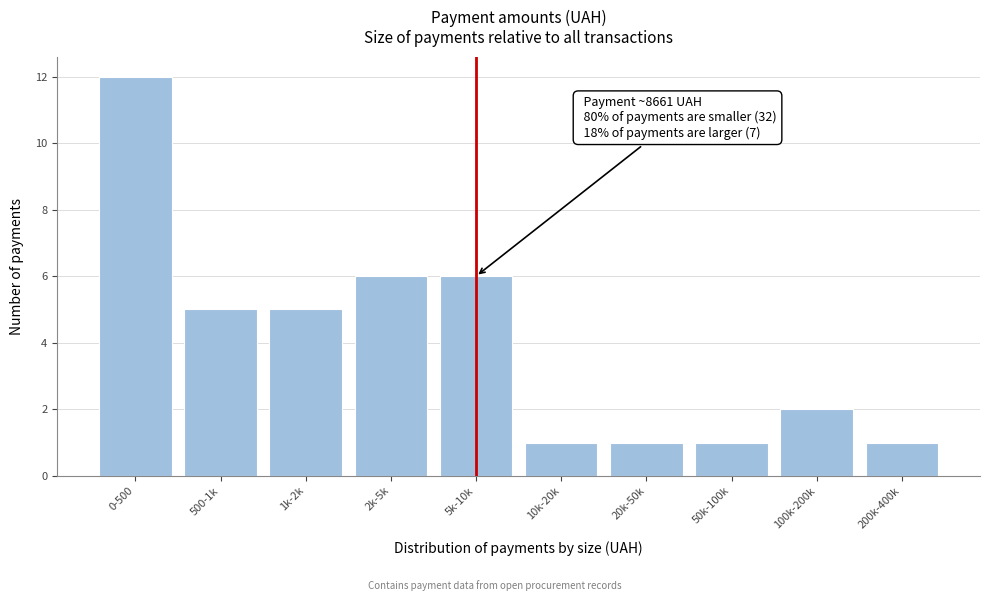

Reading left to right, what are all the values shown in this chart?

12	5	5	6	6	1	1	1	2	1